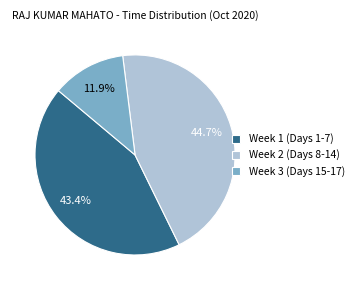

Is Week 2 (Days 8-14) the majority of the pie?

No